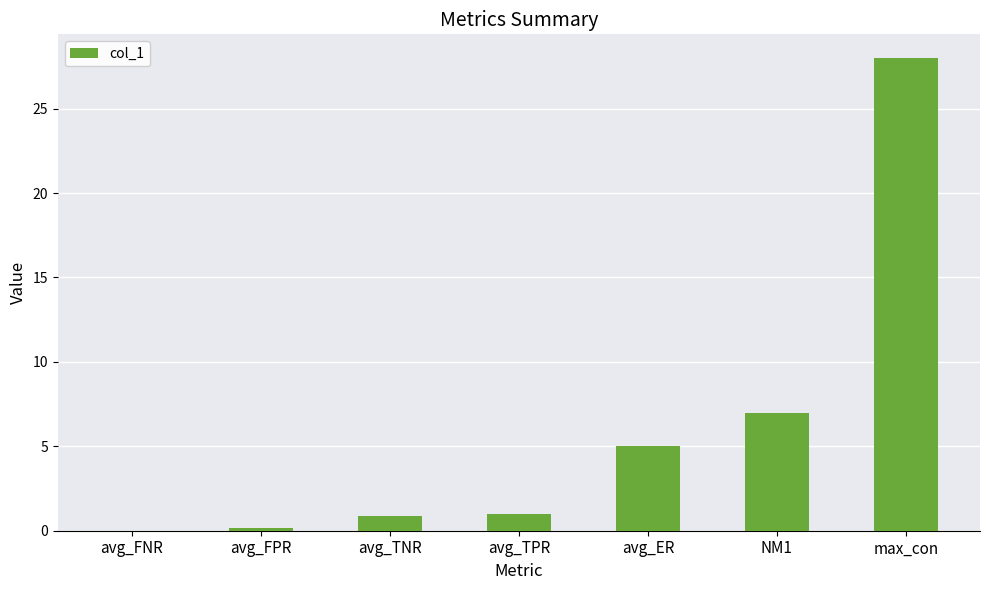

Where is the data nearest to the value 14?

NM1